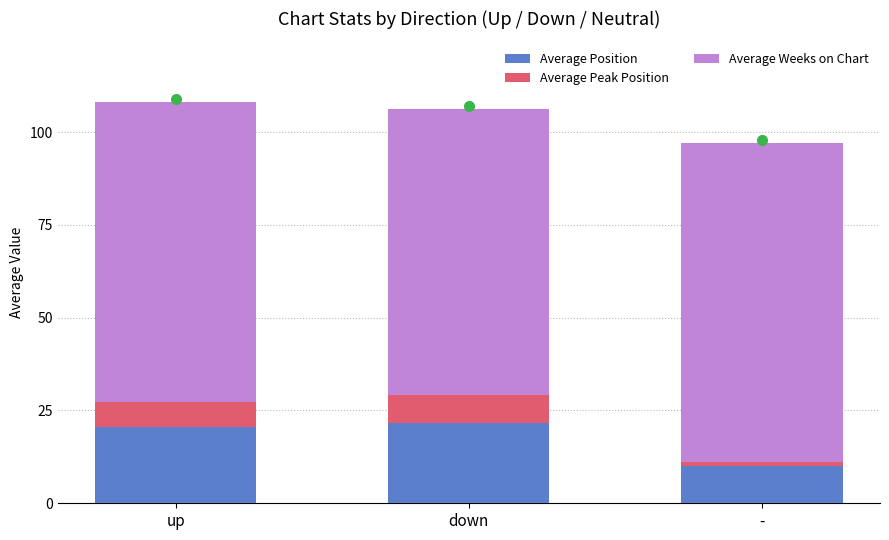

At which label does Average Position reach its minimum?

-